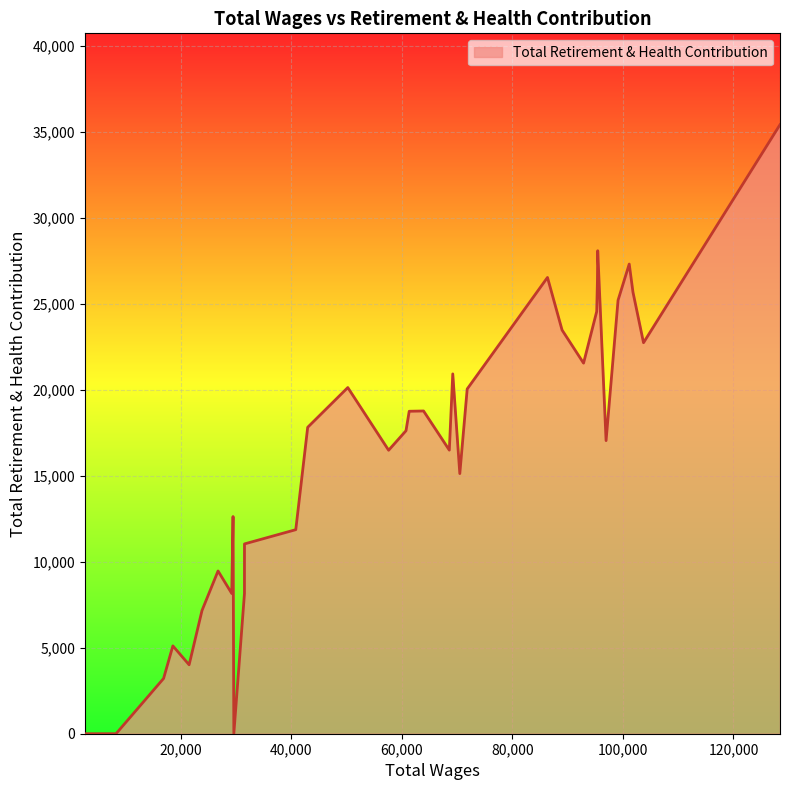

What is the greatest value displayed?

35406